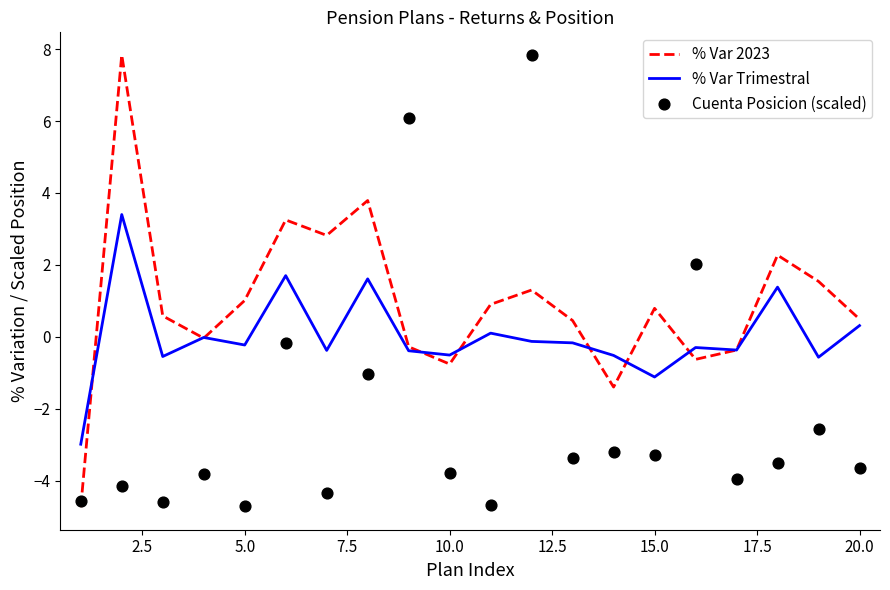

Which series reaches the maximum Y coordinate?

% Var 2023